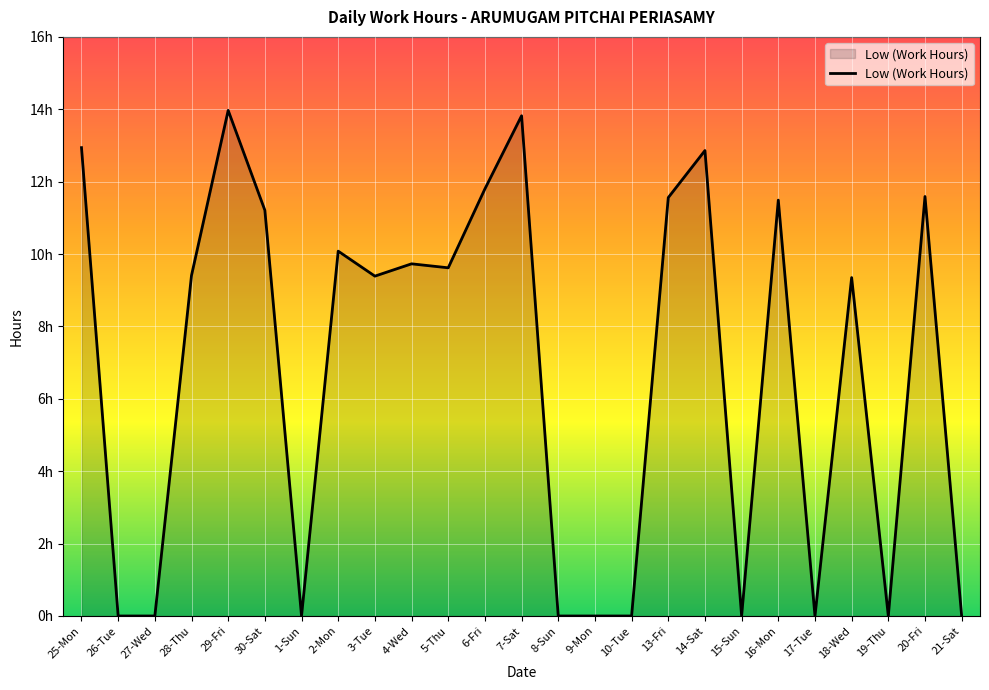

Rank the categories by value from lowest to highest.

26-Tue, 27-Wed, 1-Sun, 8-Sun, 9-Mon, 10-Tue, 15-Sun, 17-Tue, 19-Thu, 21-Sat, 18-Wed, 3-Tue, 28-Thu, 5-Thu, 4-Wed, 2-Mon, 30-Sat, 16-Mon, 13-Fri, 20-Fri, 6-Fri, 14-Sat, 25-Mon, 7-Sat, 29-Fri